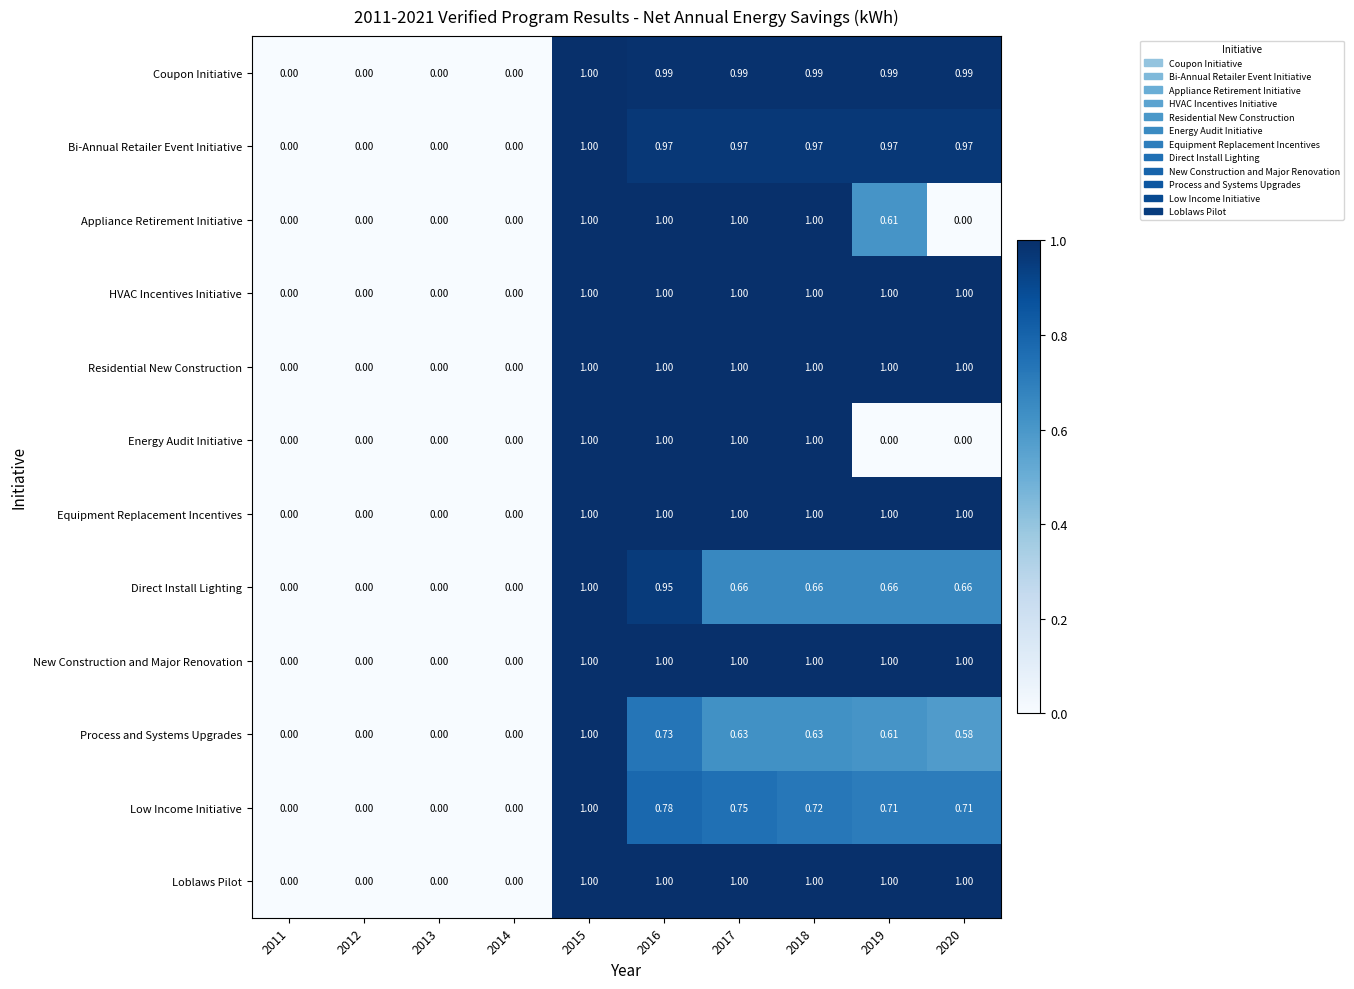

Is the value of Appliance Retirement Initiative at 2014 greater than the value of Equipment Replacement Incentives at 2018?

No